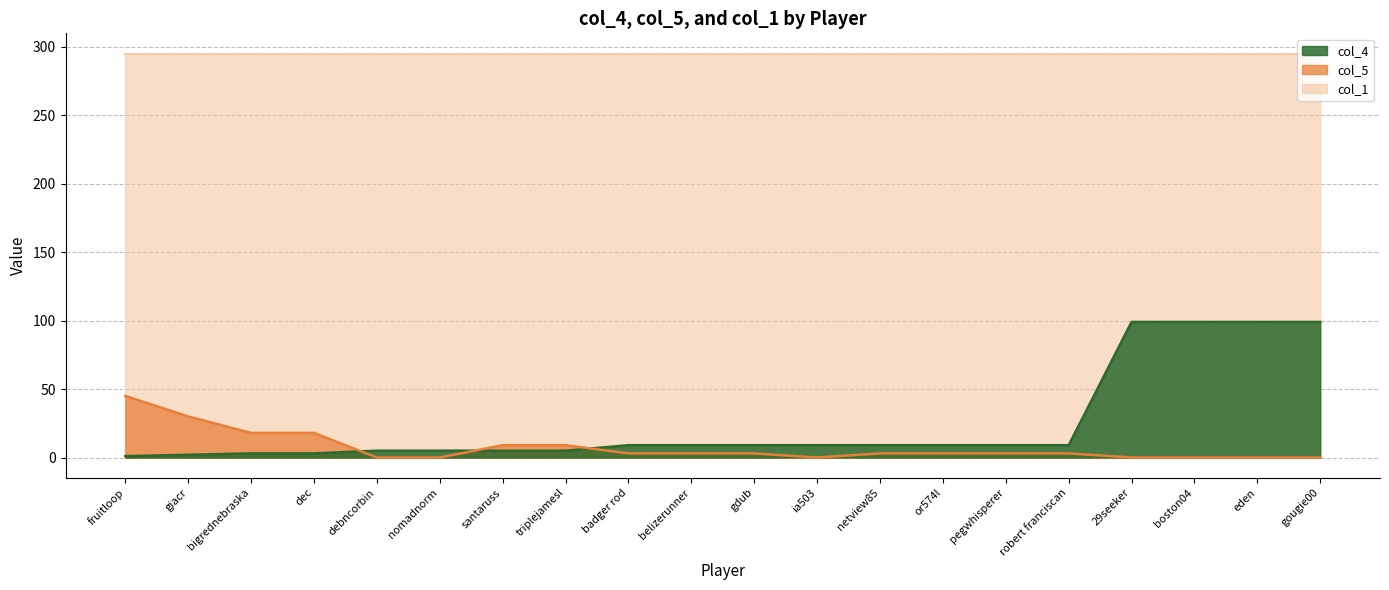

Which series changed the most between santaruss and triplejamesl?

col_4